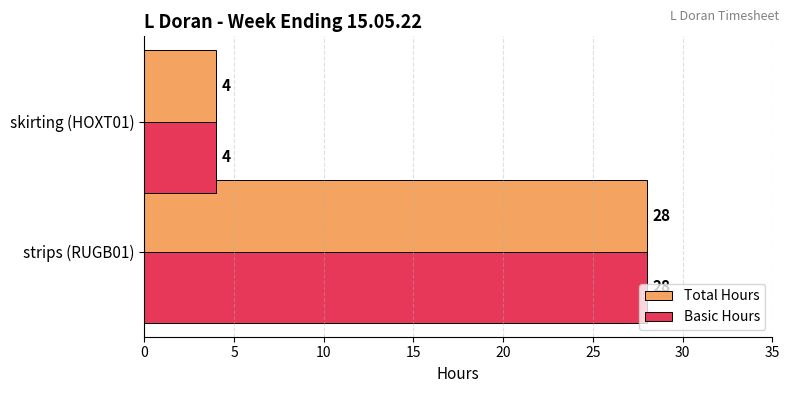

What value does the Total Hours series have at strips (RUGB01)?

28